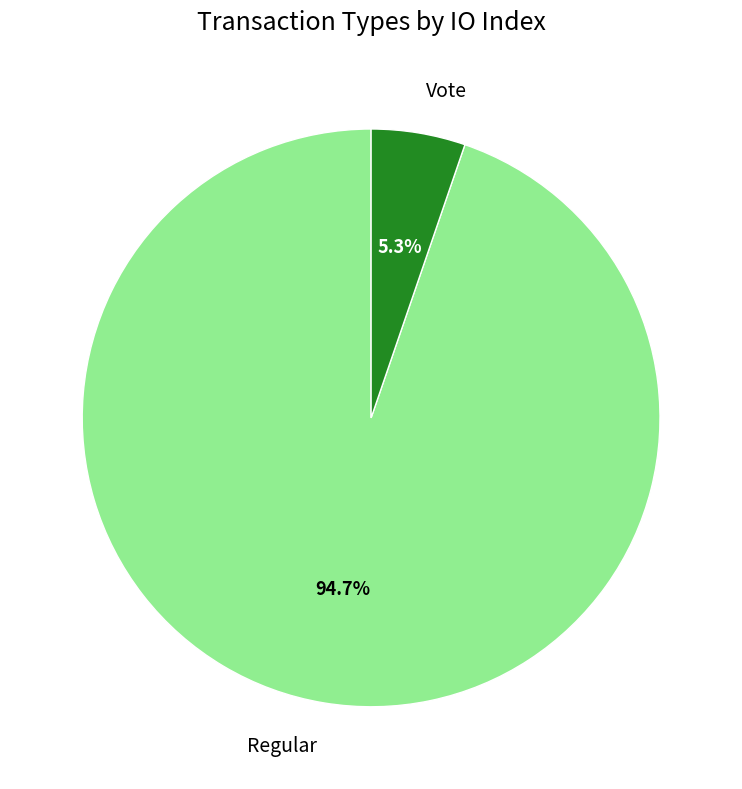

Which has a higher value, Vote or Regular?

Regular